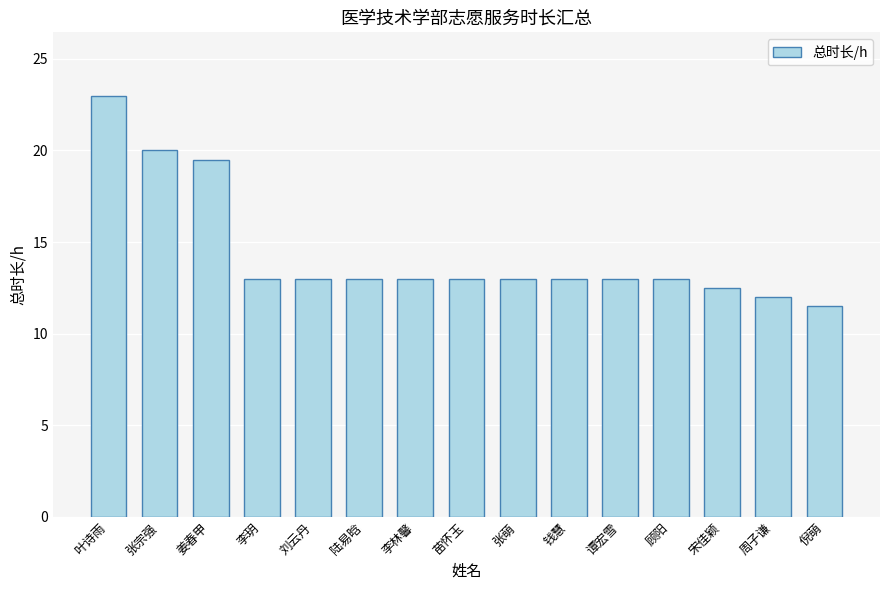

Which category has the highest value across all series?

叶诗雨